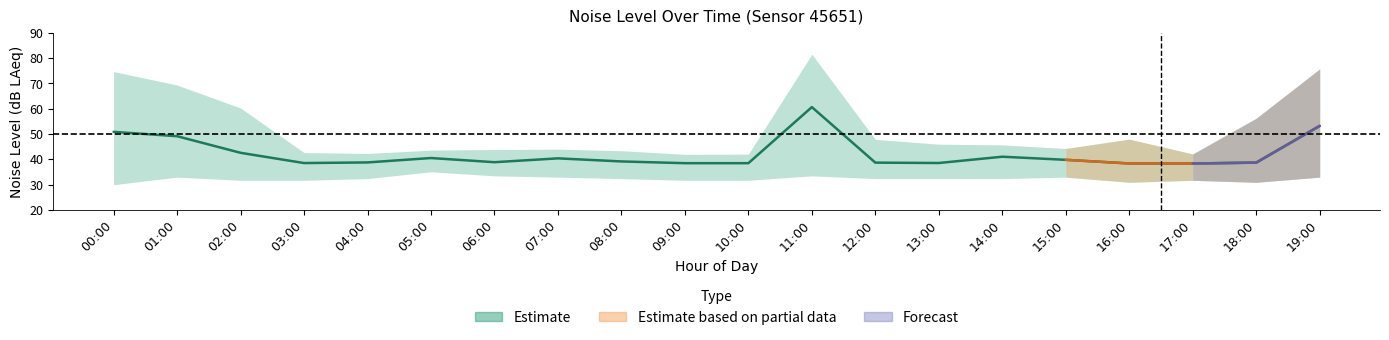

Reading right to left, extract all data points from this chart.

53.2	38.7	38.3	38.3	39.8	41.0	38.5	38.7	60.6	38.5	38.5	39.1	40.4	38.8	40.5	38.8	38.5	42.6	49.1	50.9